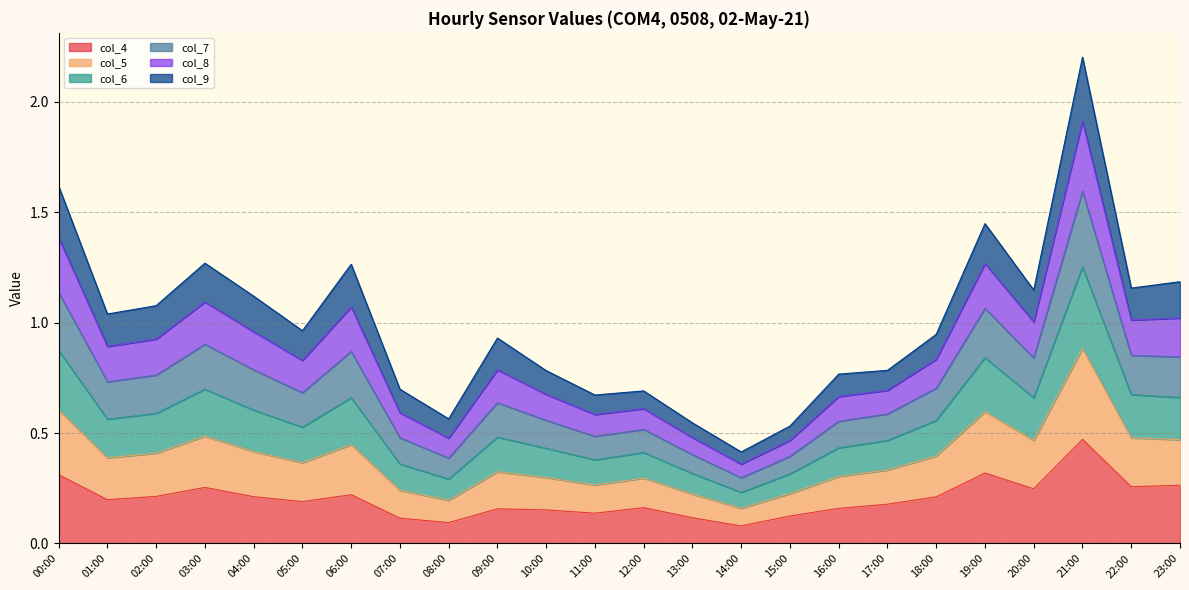

What is the difference between the highest and lowest values at 21:00?

1.7